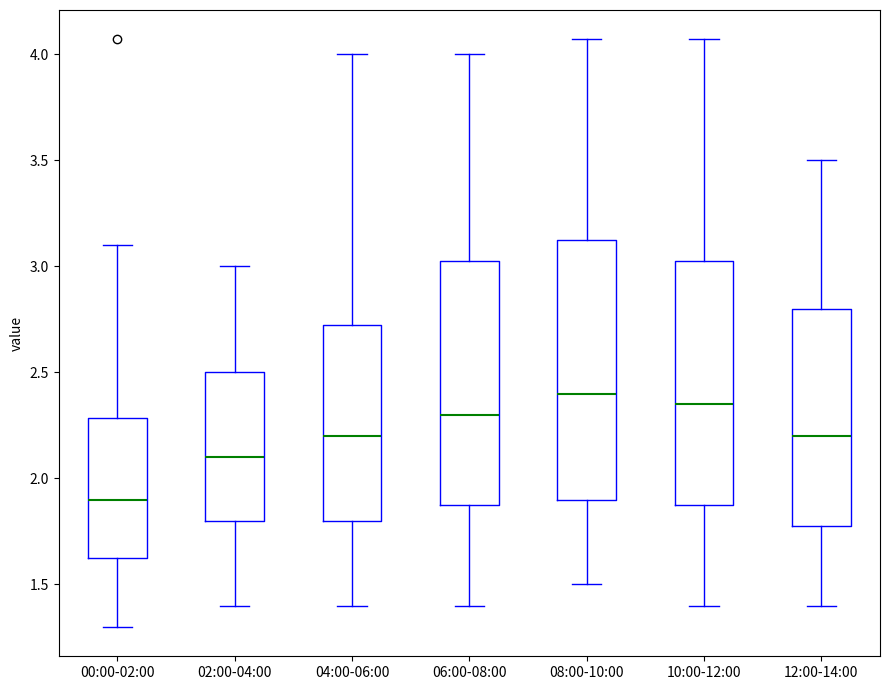

Which box has the highest median line?

08:00-10:00